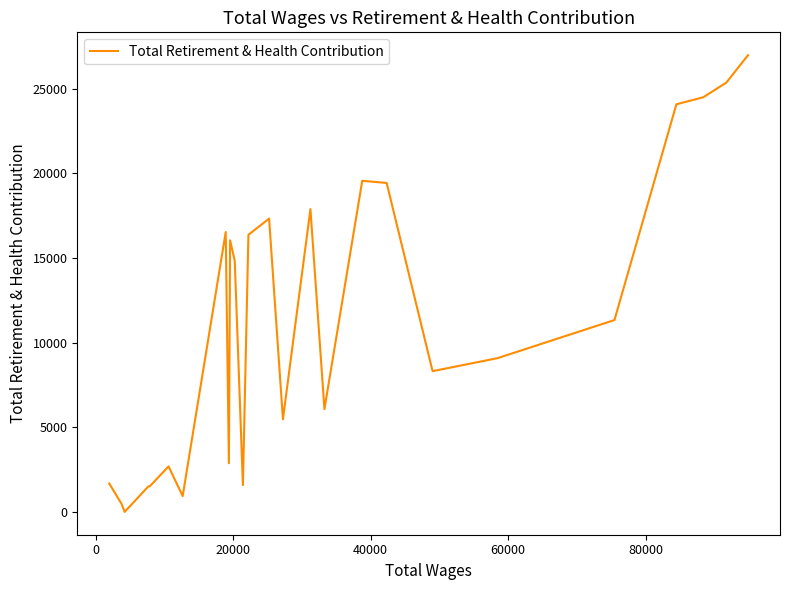

Is this an area chart (filled region under the line)?

No